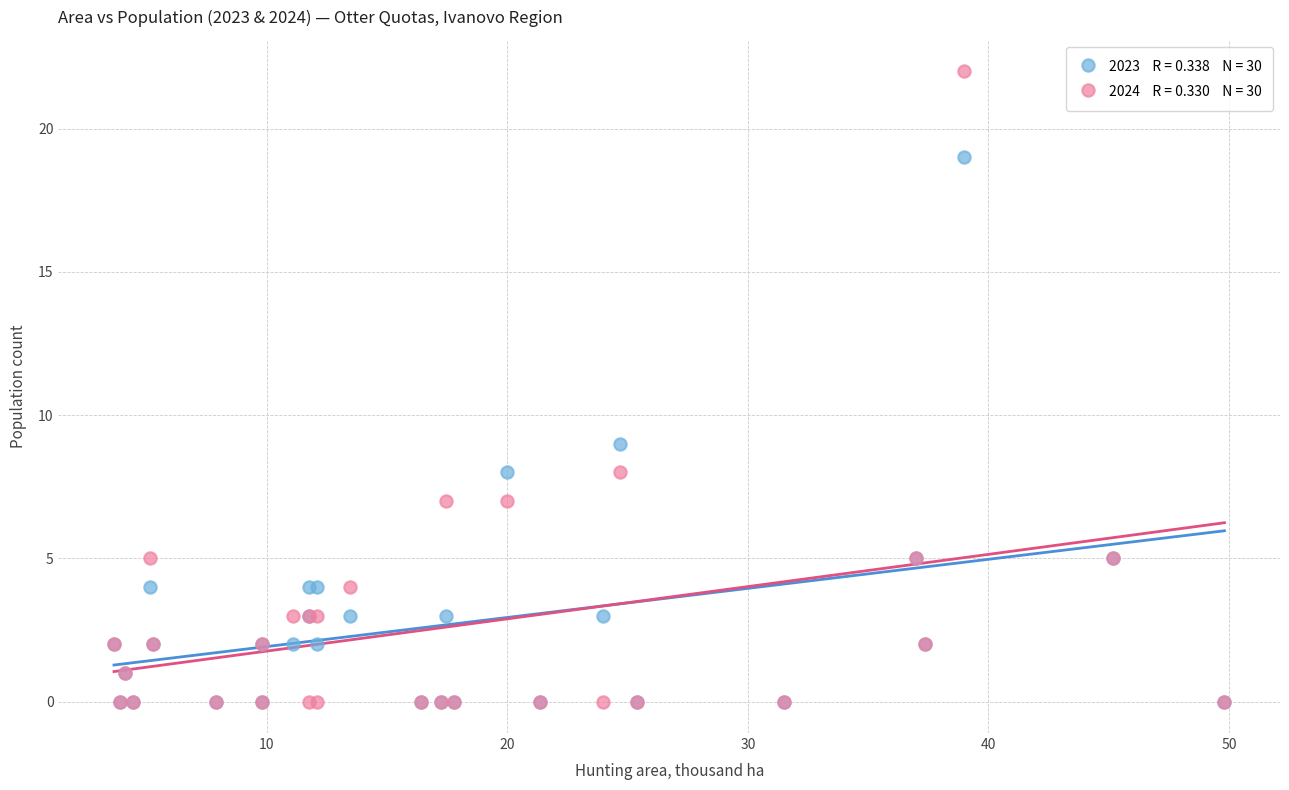

Across all series, what Y value is closest to 11?

9